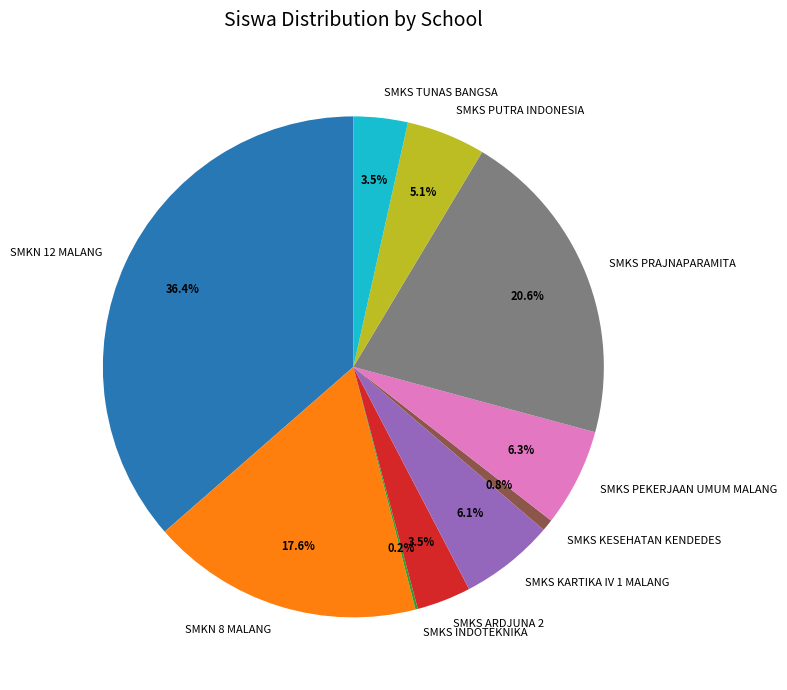

To the nearest percent, what percentage of the pie is SMKS KARTIKA IV 1 MALANG?

6%